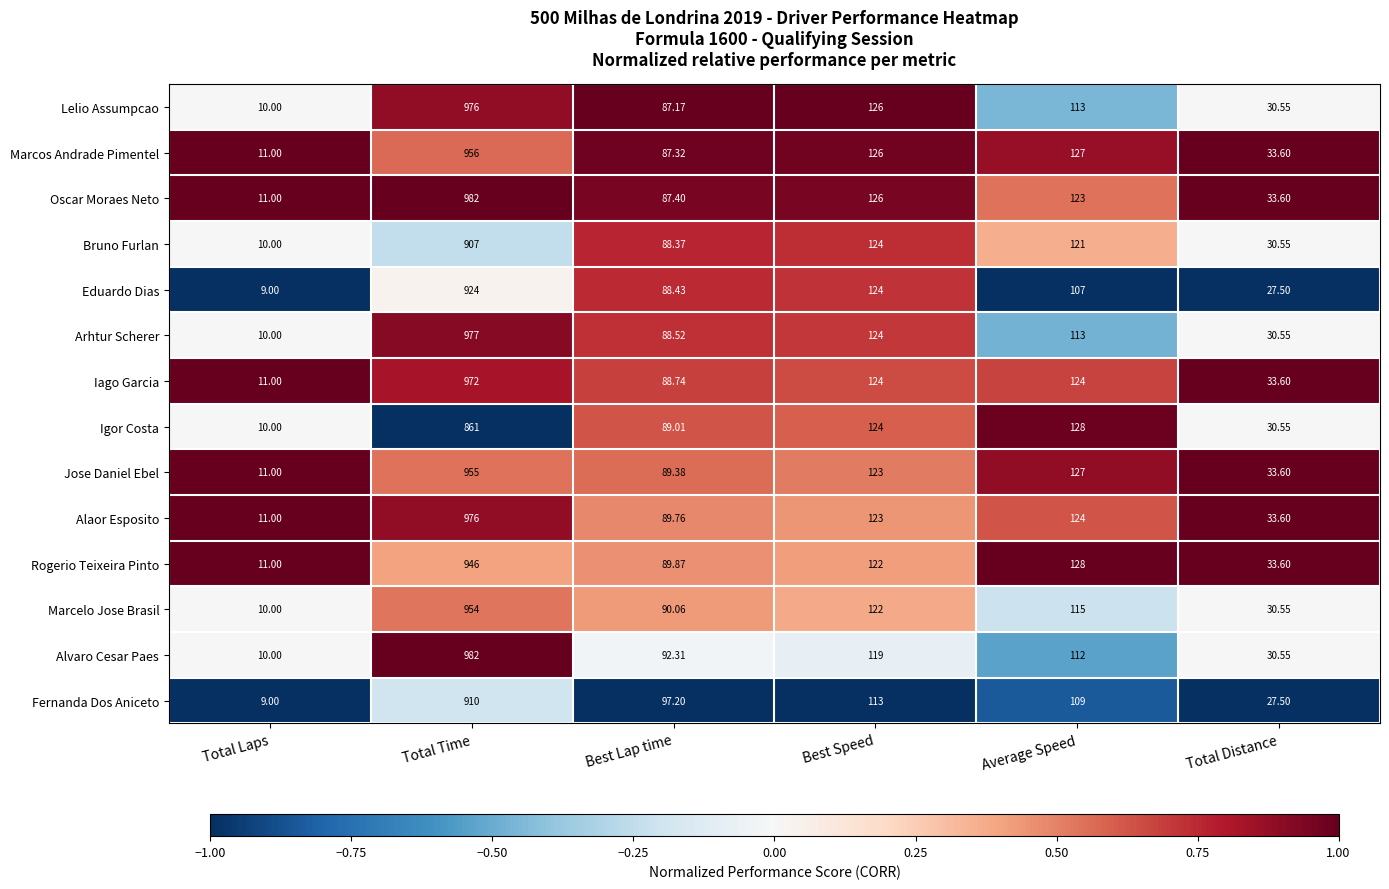

Count the number of data series in this chart.

14